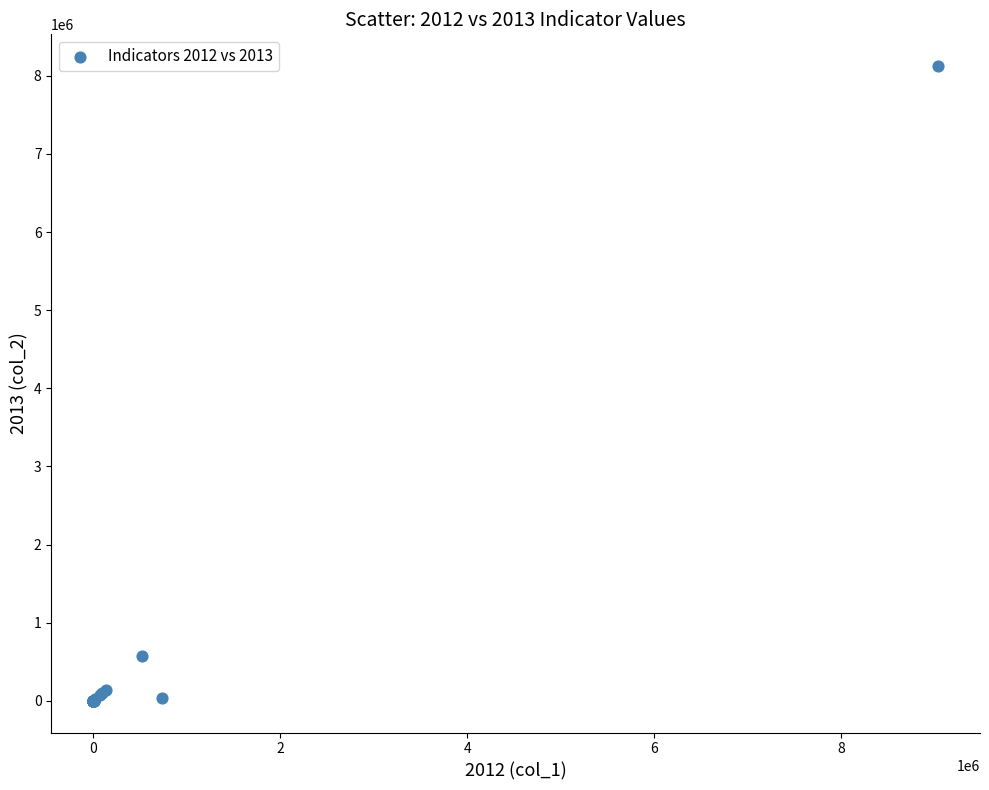

What Y value in the scatter plot is closest to 4062592?

568566.1